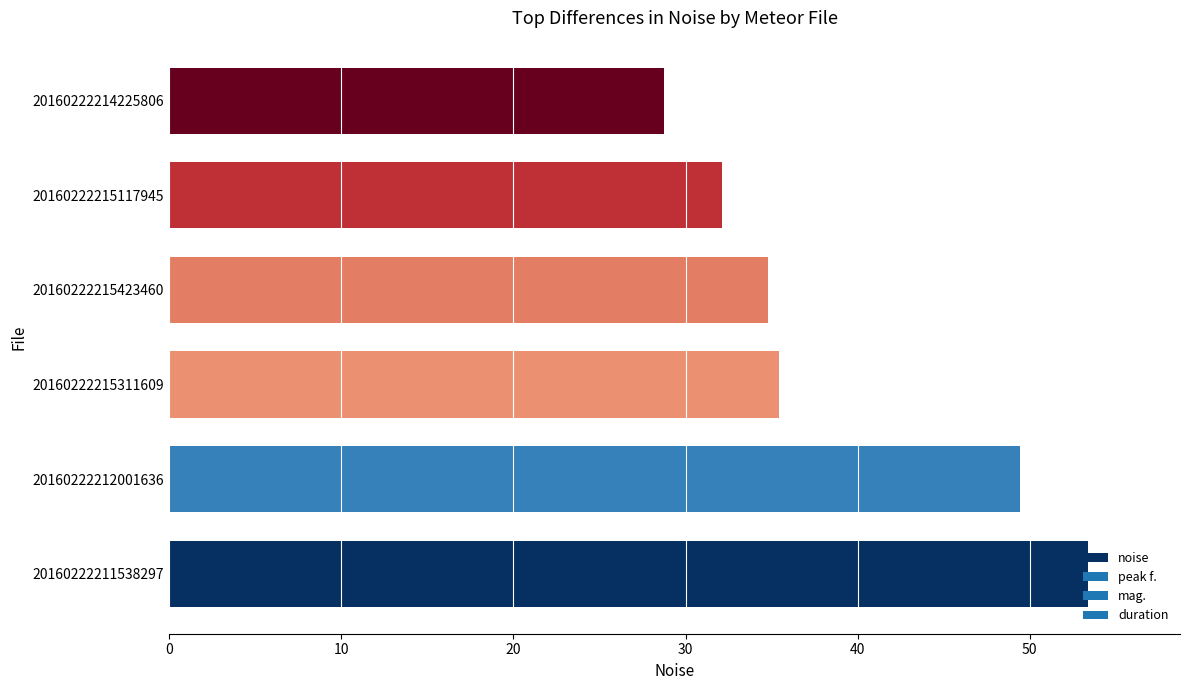

What is the maximum value shown in the chart?

53.4